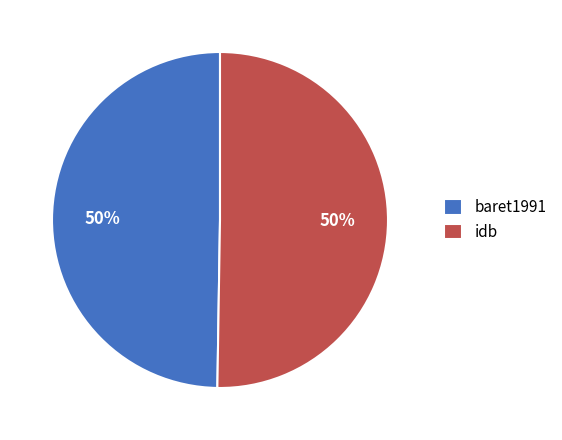

To the nearest percent, what is the average slice percentage?

50%